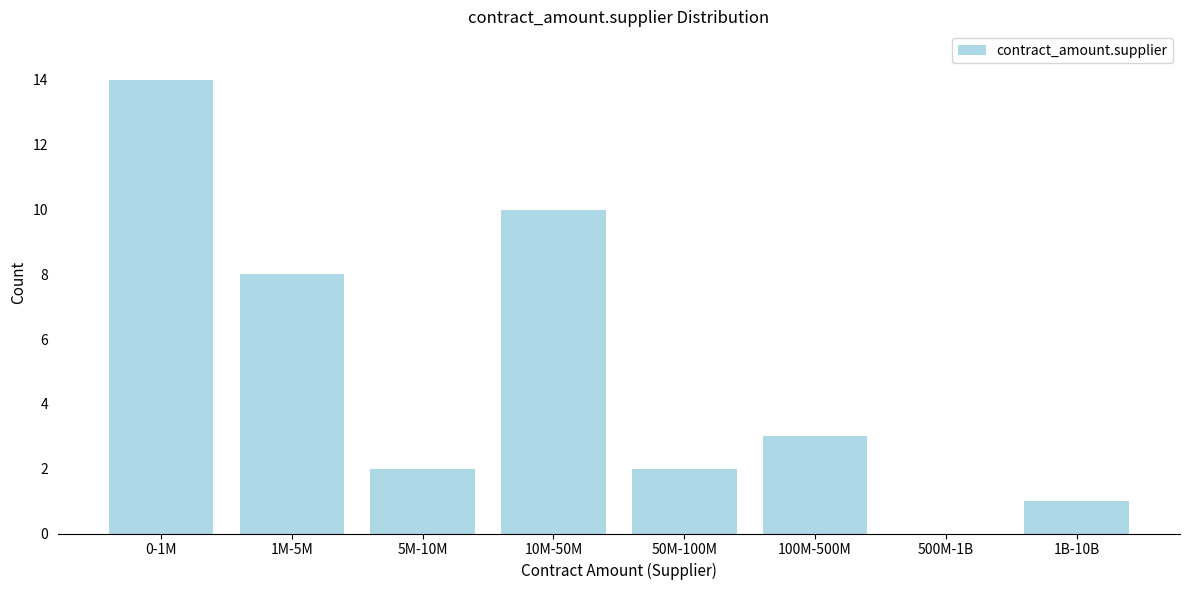

Reading left to right, what are all the values shown in this chart?

0-1M=14	1M-5M=8	5M-10M=2	10M-50M=10	50M-100M=2	100M-500M=3	500M-1B=0	1B-10B=1